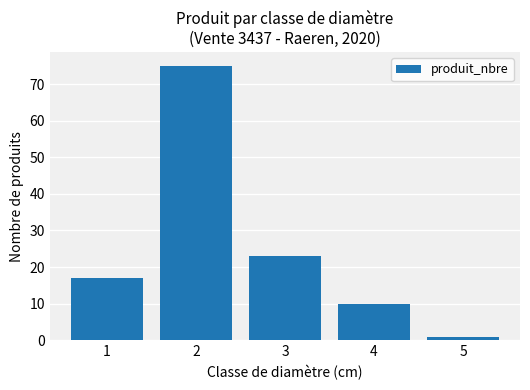

Are the bars horizontal?

No